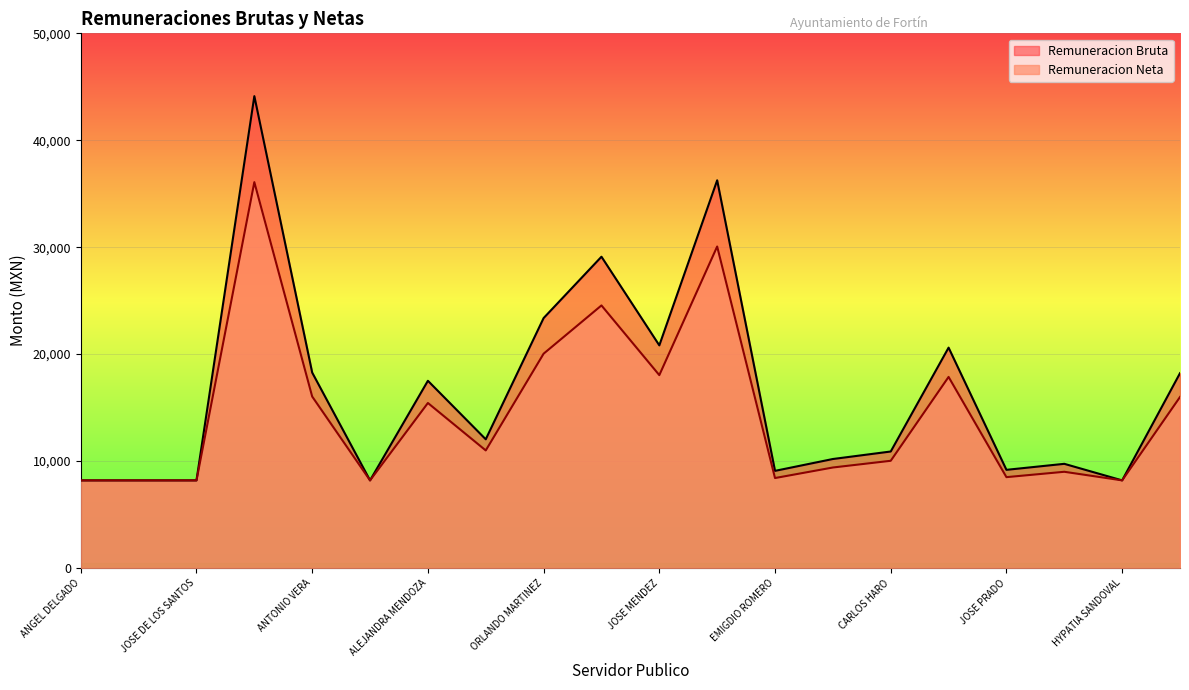

What is the highest value of the Remuneracion Neta series?

36084